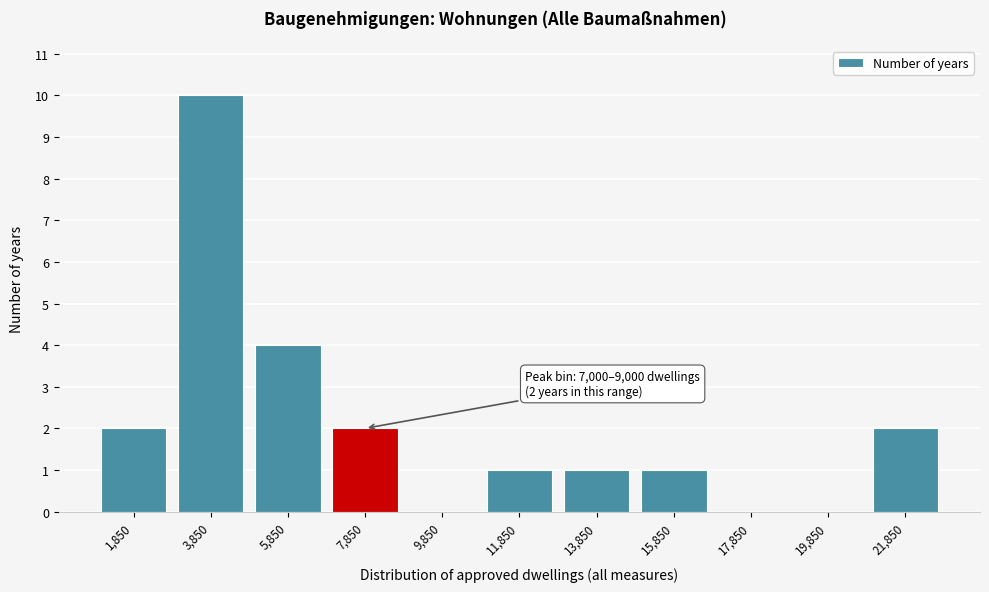

Which range on the x-axis has the tallest bar?

3000 to 5000